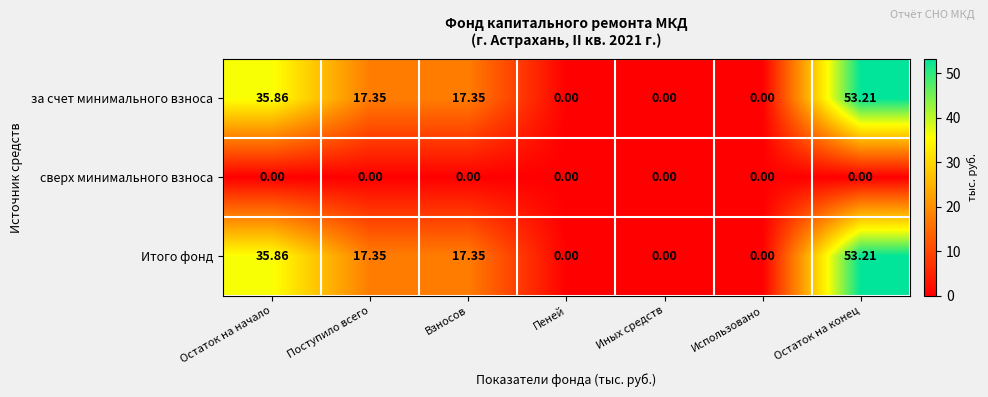

At how many categories does at least one series exceed 33?

2